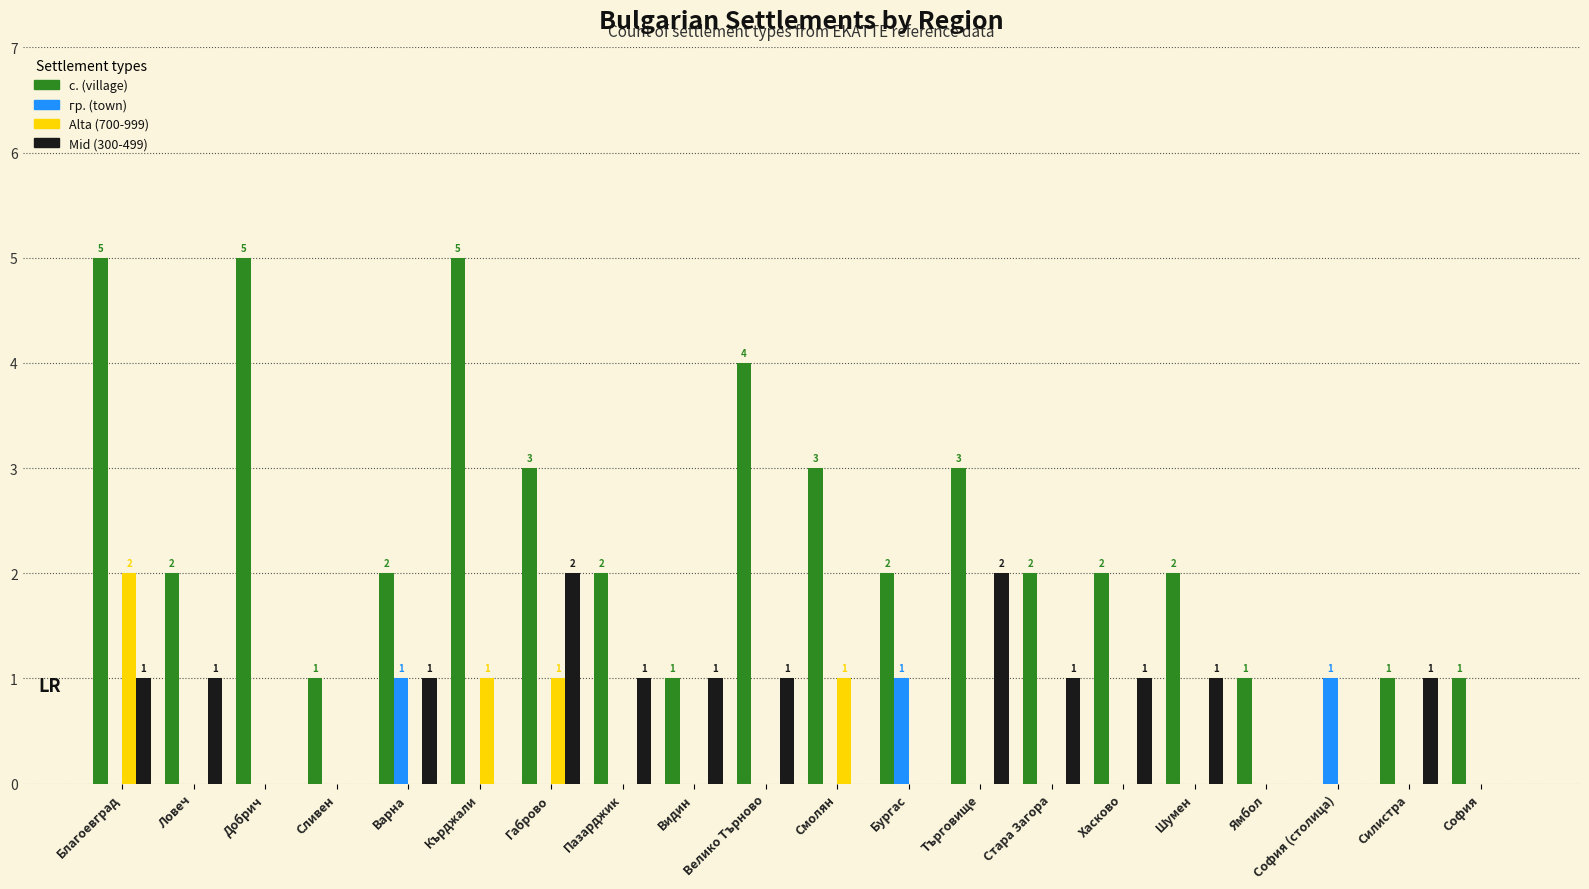

Is the value of Alta (700-999) at Сливен greater than the value of с. (village) at Благоевград?

No